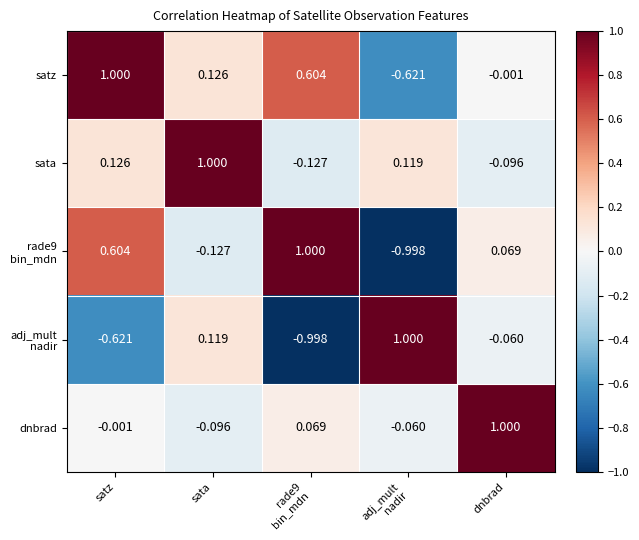

At which label does sata first exceed 0?

satz